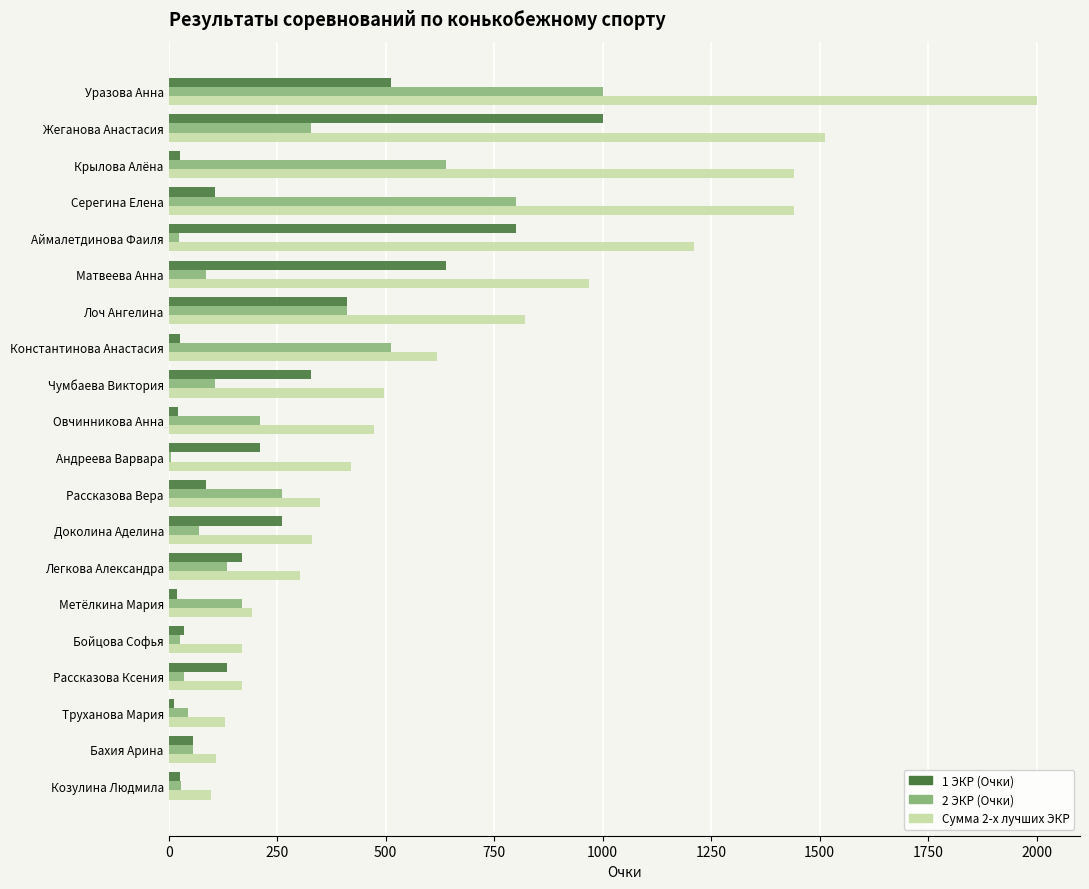

What is the maximum value shown in the chart?

2000